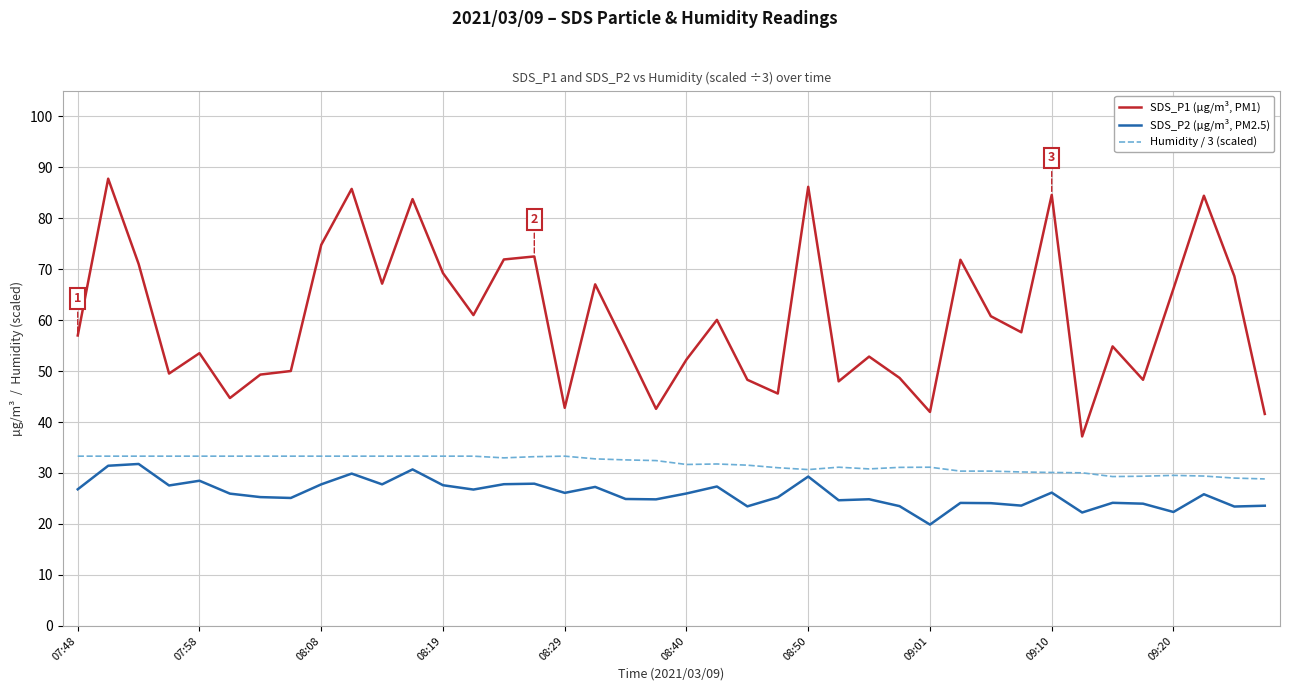

What is the lowest value of the Humidity / 3 (scaled) series?

28.8